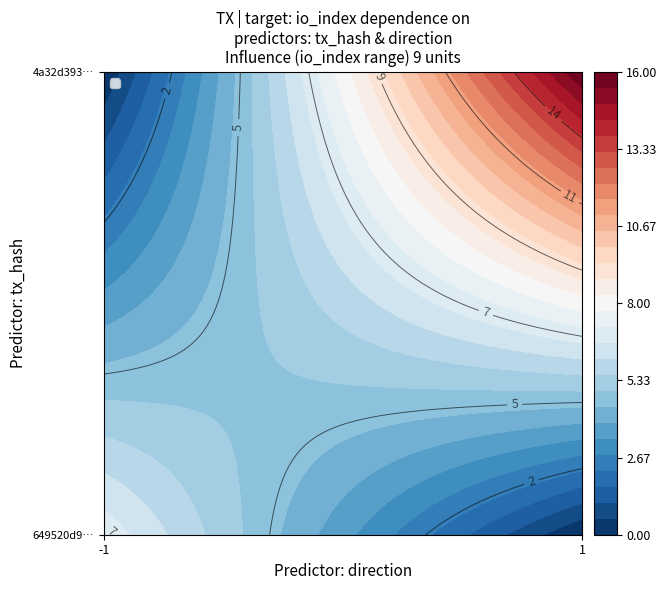

Between io_index and direction, which is larger?

io_index